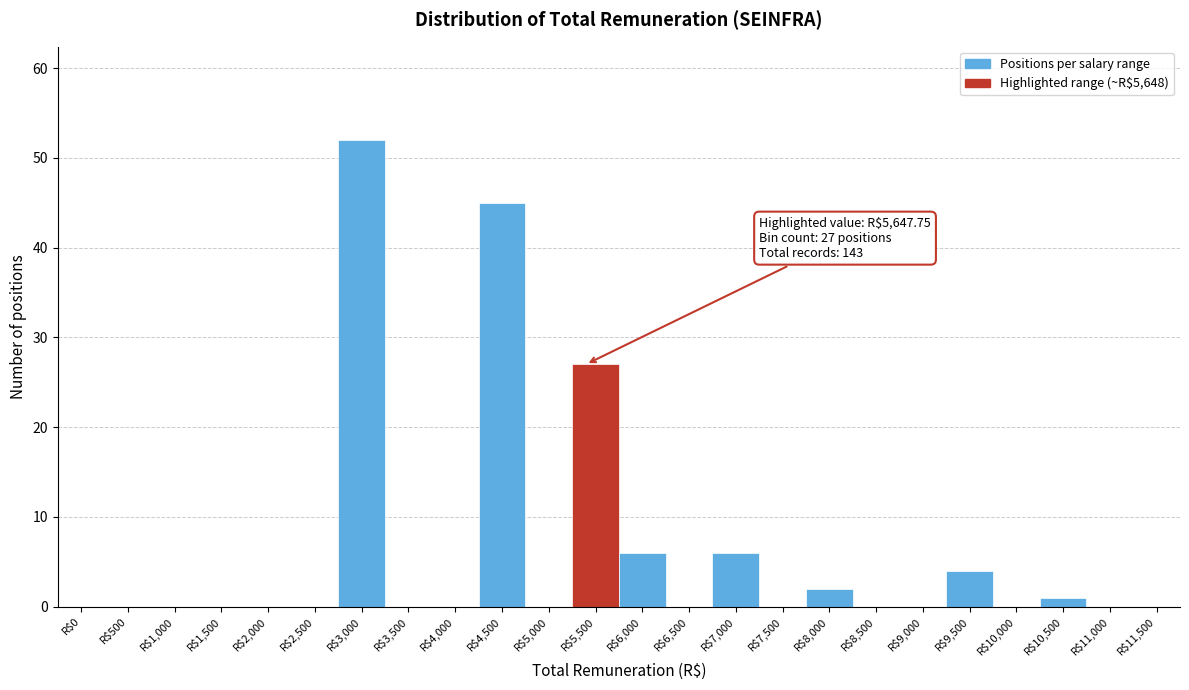

Where is the data nearest to the value 26?

R$5,500